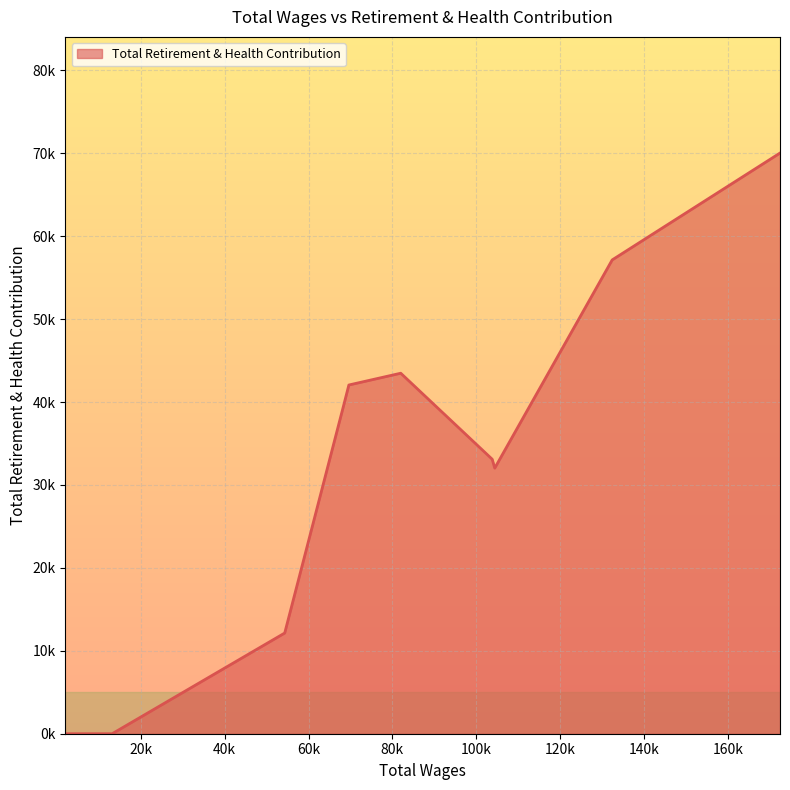

What is the label of the 9th point from the left?

13170.0